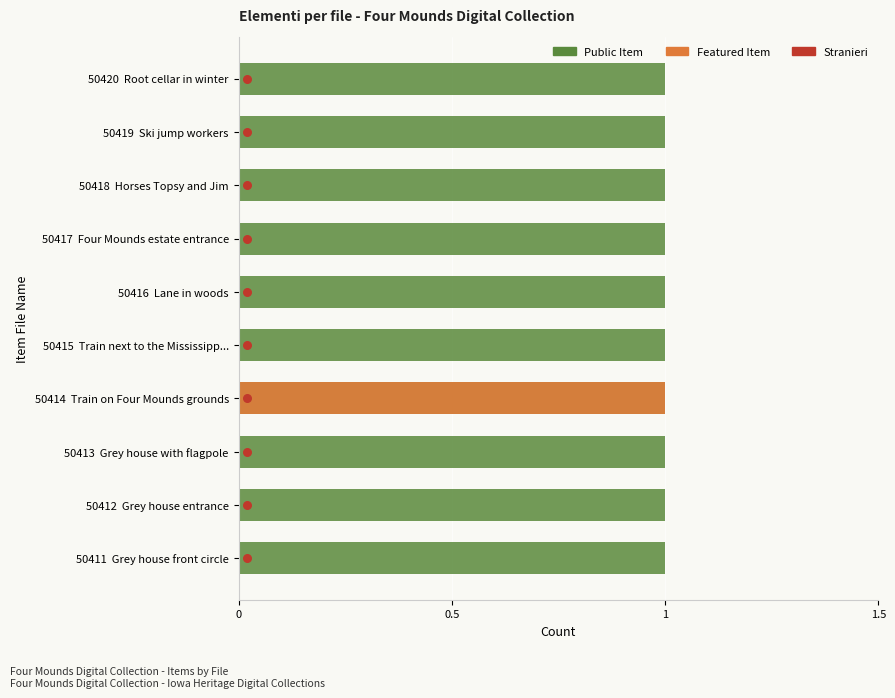

Which series has the widest spread of Y values?

Stranieri